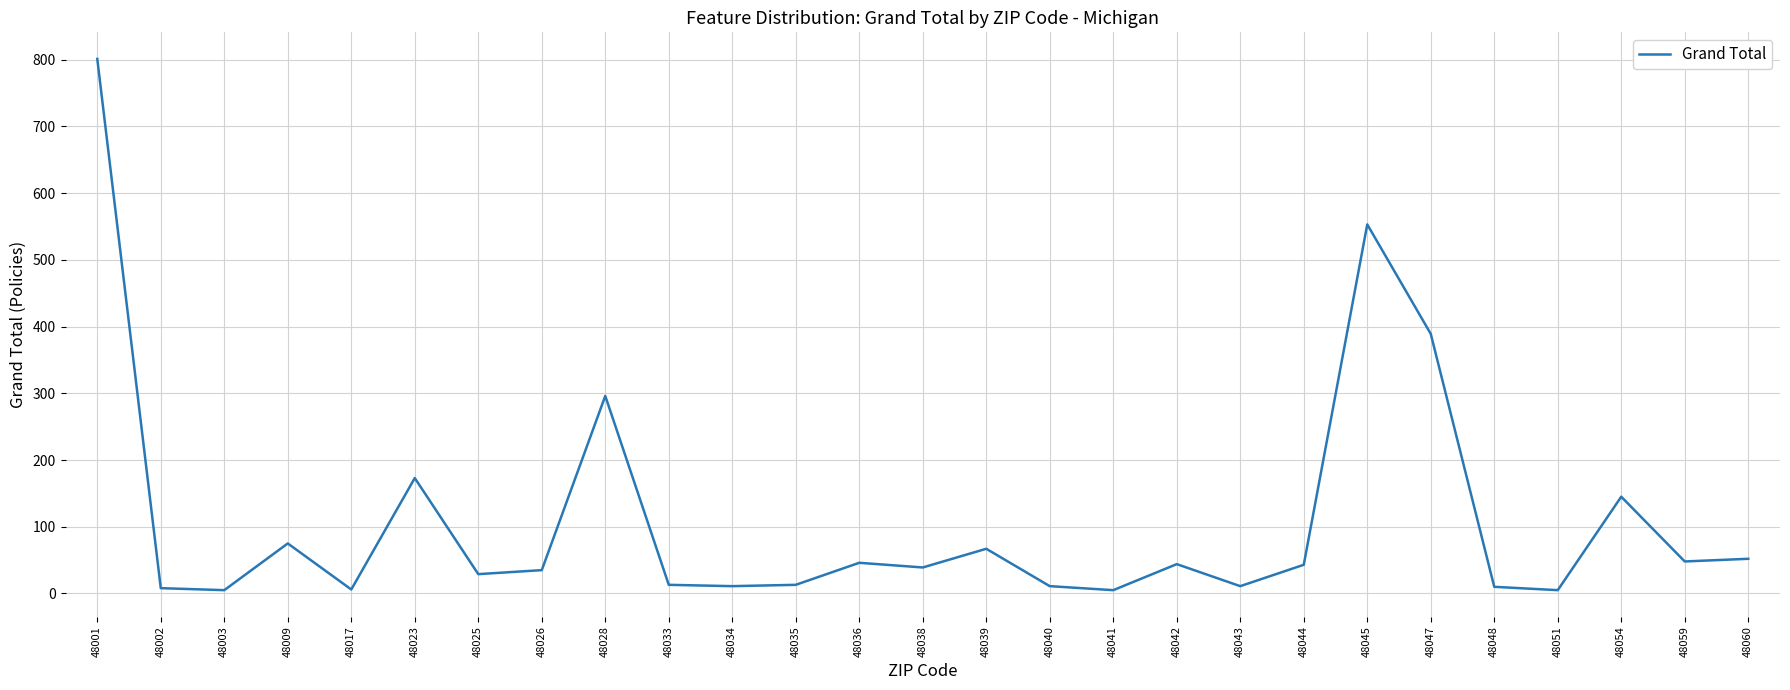

Which label corresponds to the largest value in the chart?

48001